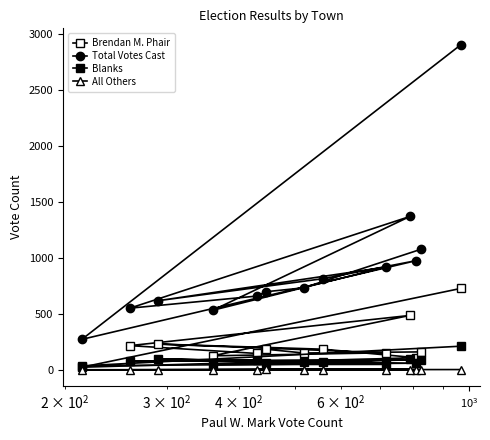

True or false: Blanks has a value of 27 at $\mathdefault{10^{3}}$.

False